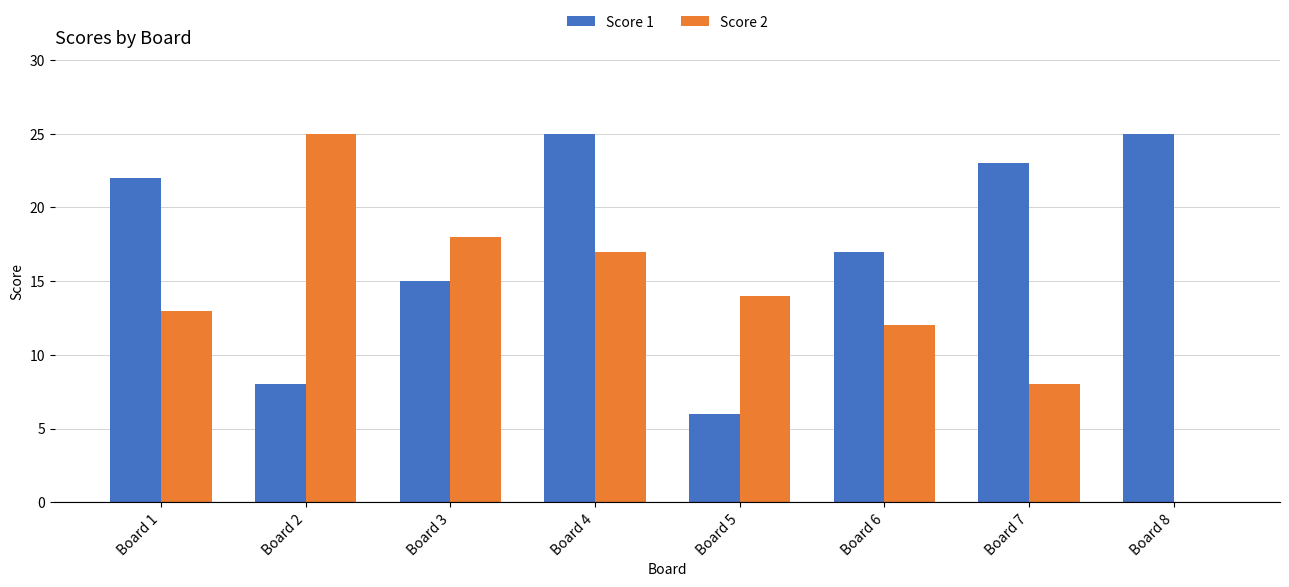

Reading left to right, transcribe all the data shown in this chart.

Score 1: Board 1=22	Board 2=8	Board 3=15	Board 4=25	Board 5=6	Board 6=17	Board 7=23	Board 8=25
Score 2: Board 1=13	Board 2=25	Board 3=18	Board 4=17	Board 5=14	Board 6=12	Board 7=8	Board 8=0